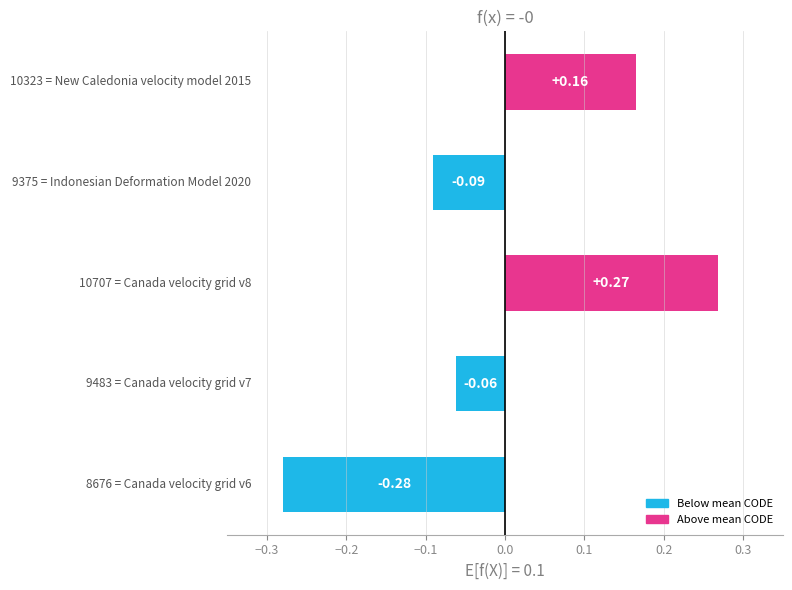

What is the difference between the maximum and second lowest values?

0.4